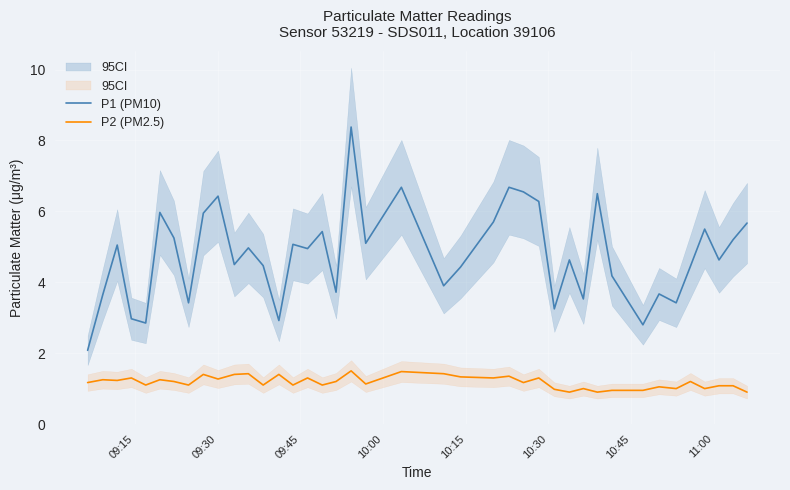

What is the minimum value for P1 (PM10)?

2.1